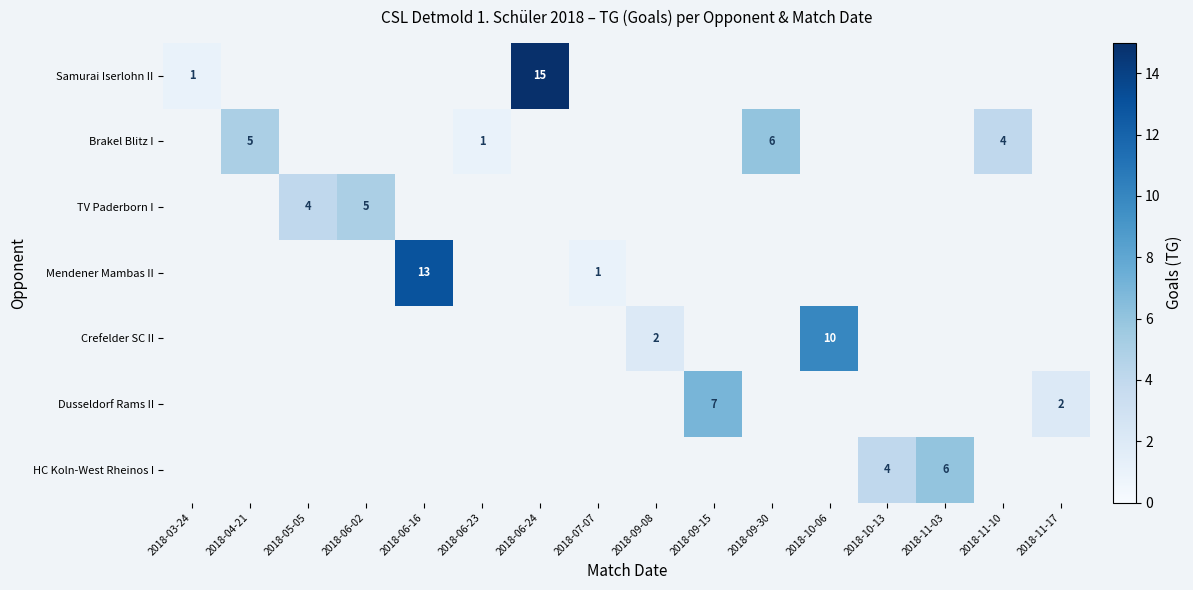

How many values in HC Koln-West Rheinos I are above zero?

2